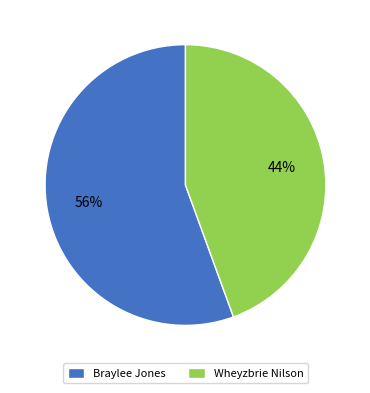

Is Braylee Jones the majority of the pie?

Yes